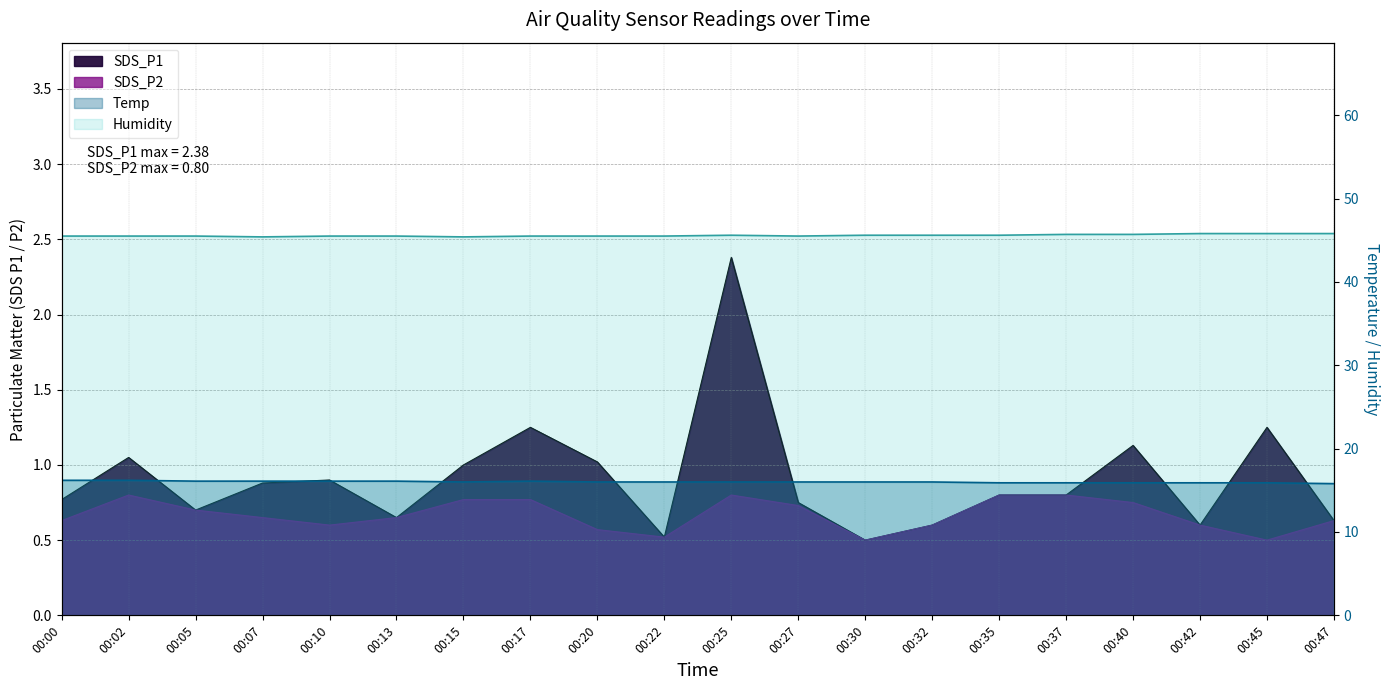

Reading left to right, transcribe all the data shown in this chart.

SDS_P1: 00:00=0.8	00:02=1.1	00:05=0.7	00:07=0.9	00:10=0.9	00:13=0.7	00:15=1.0	00:17=1.2	00:20=1.0	00:22=0.5	00:25=2.4	00:27=0.8	00:30=0.5	00:32=0.6	00:35=0.8	00:37=0.8	00:40=1.1	00:42=0.6	00:45=1.2	00:47=0.6
SDS_P2: 00:00=0.6	00:02=0.8	00:05=0.7	00:07=0.7	00:10=0.6	00:13=0.7	00:15=0.8	00:17=0.8	00:20=0.6	00:22=0.5	00:25=0.8	00:27=0.7	00:30=0.5	00:32=0.6	00:35=0.8	00:37=0.8	00:40=0.8	00:42=0.6	00:45=0.5	00:47=0.6
Temp: 00:00=16.2	00:02=16.2	00:05=16.1	00:07=16.1	00:10=16.1	00:13=16.1	00:15=16.0	00:17=16.1	00:20=16.0	00:22=16.0	00:25=16.0	00:27=16.0	00:30=16.0	00:32=16.0	00:35=15.9	00:37=15.9	00:40=15.9	00:42=15.9	00:45=15.9	00:47=15.8
Humidity: 00:00=45.5	00:02=45.5	00:05=45.5	00:07=45.4	00:10=45.5	00:13=45.5	00:15=45.4	00:17=45.5	00:20=45.5	00:22=45.5	00:25=45.6	00:27=45.5	00:30=45.6	00:32=45.6	00:35=45.6	00:37=45.7	00:40=45.7	00:42=45.8	00:45=45.8	00:47=45.8